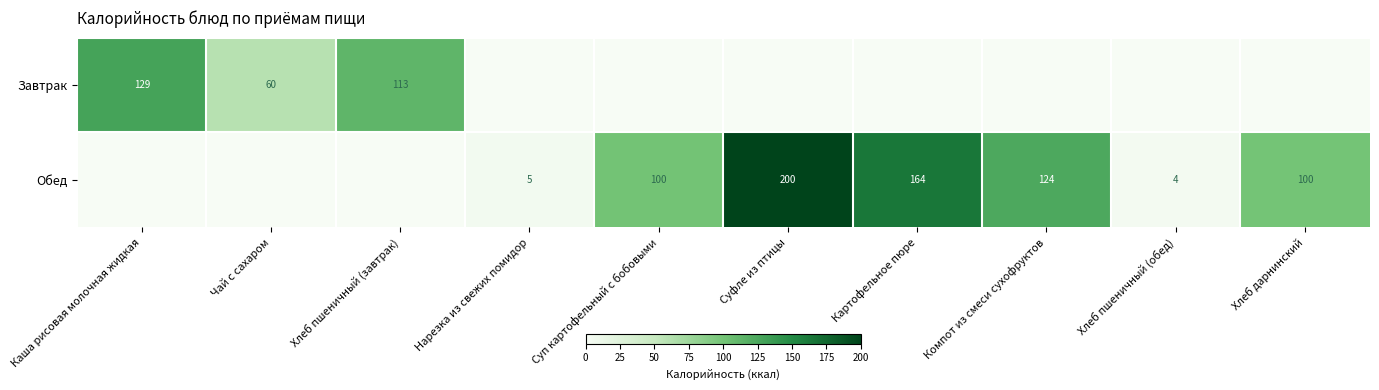

What is the difference between the Обед values at Хлеб пшеничный (обед) and Компот из смеси сухофруктов?

120